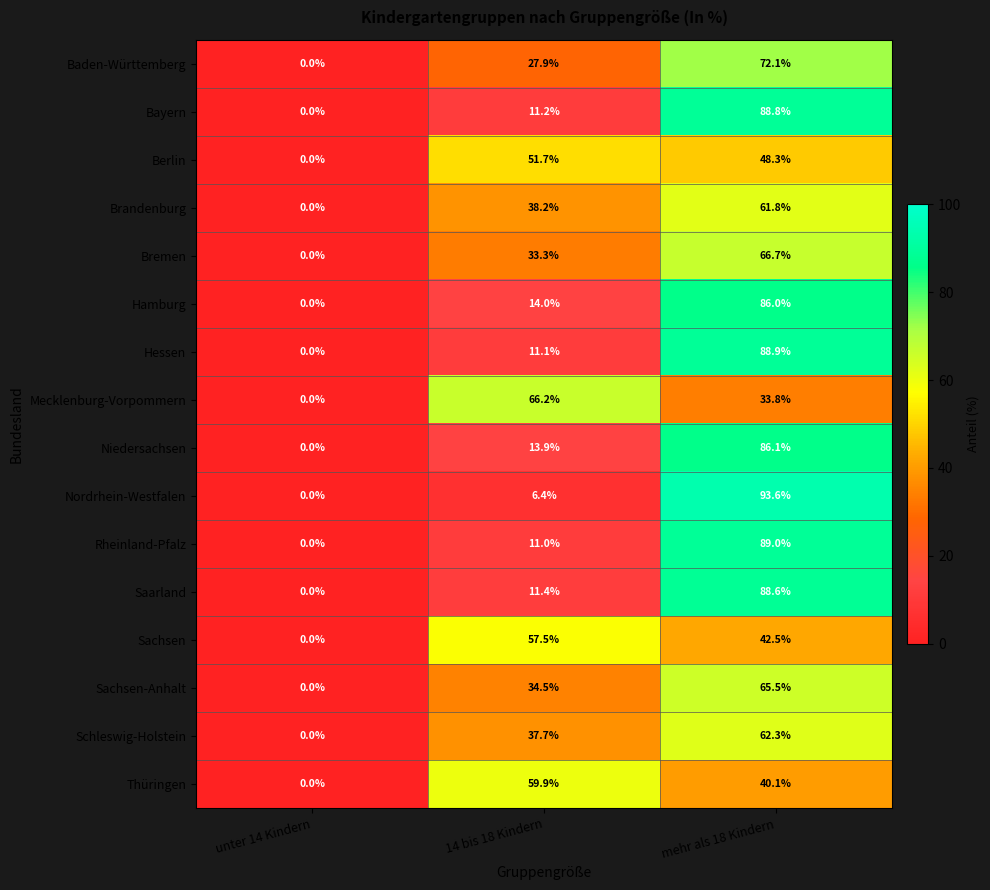

What is the difference between the highest and lowest values at mehr als 18 Kindern?

59.8